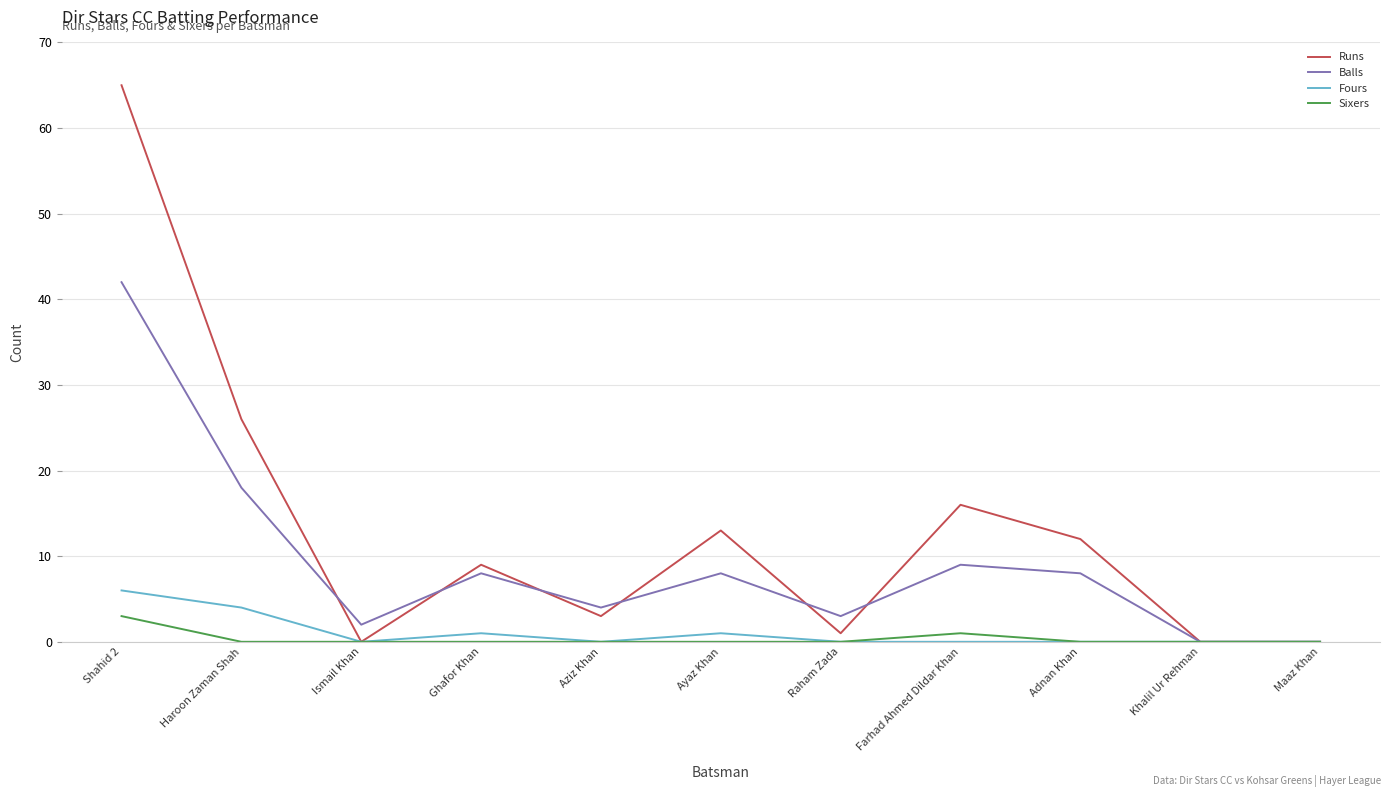

Where is the first local minimum for Fours?

Ismail Khan